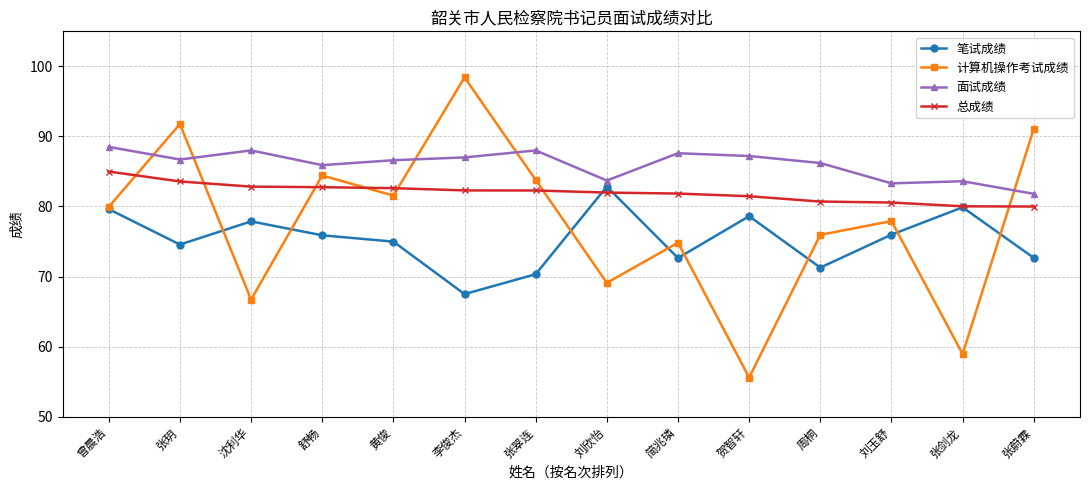

The value of 笔试成绩 at 沈利华 is 77.9. True or false?

True